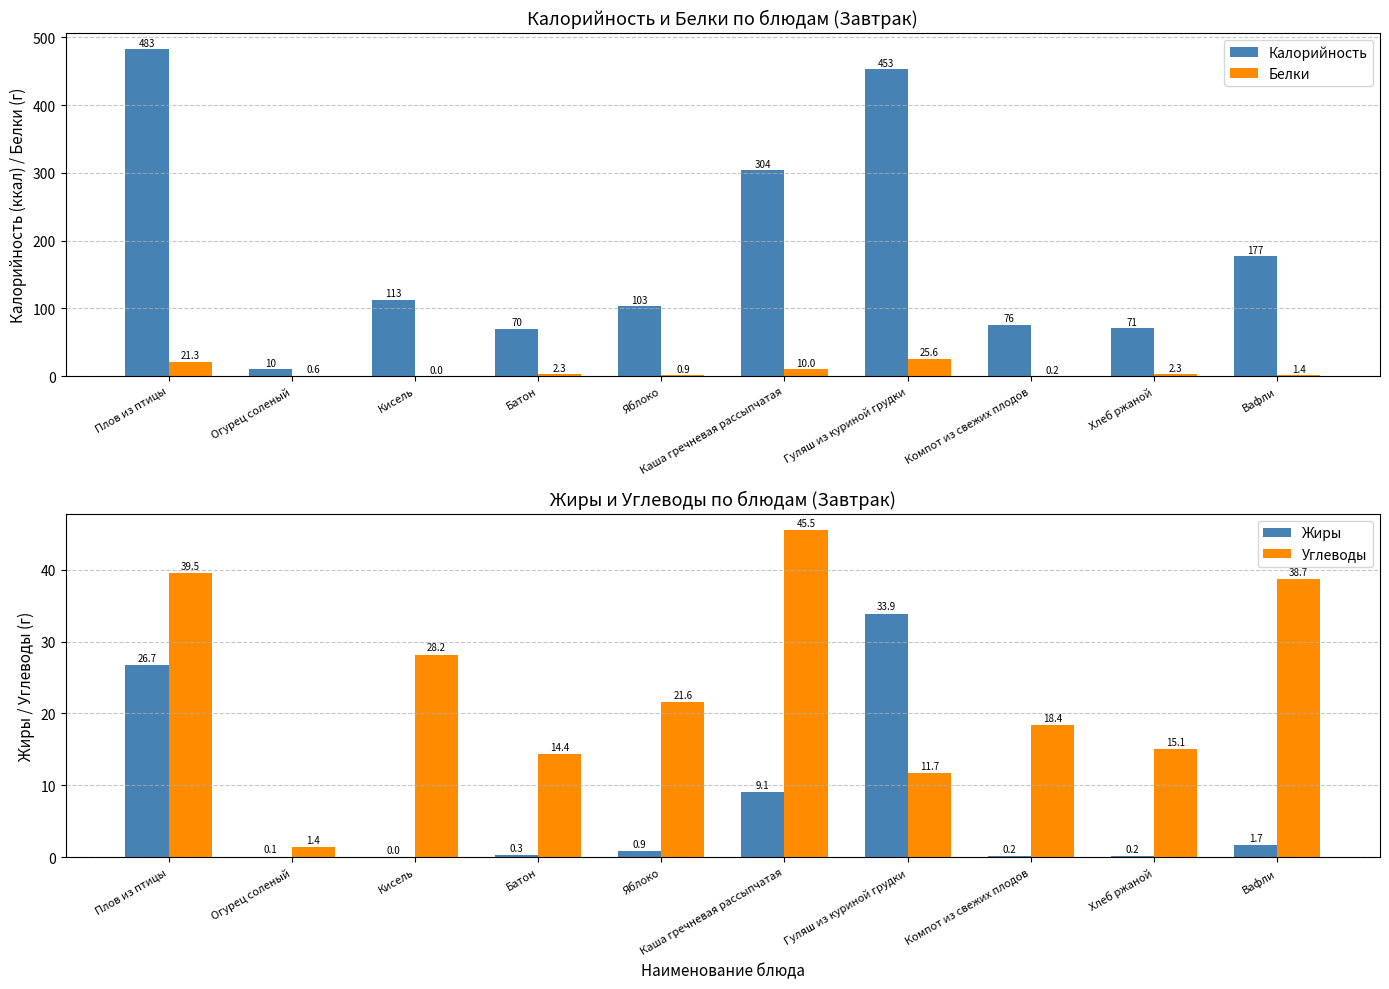

What is the sum of the Углеводы values at Вафли and Гуляш из куриной грудки?

50.4